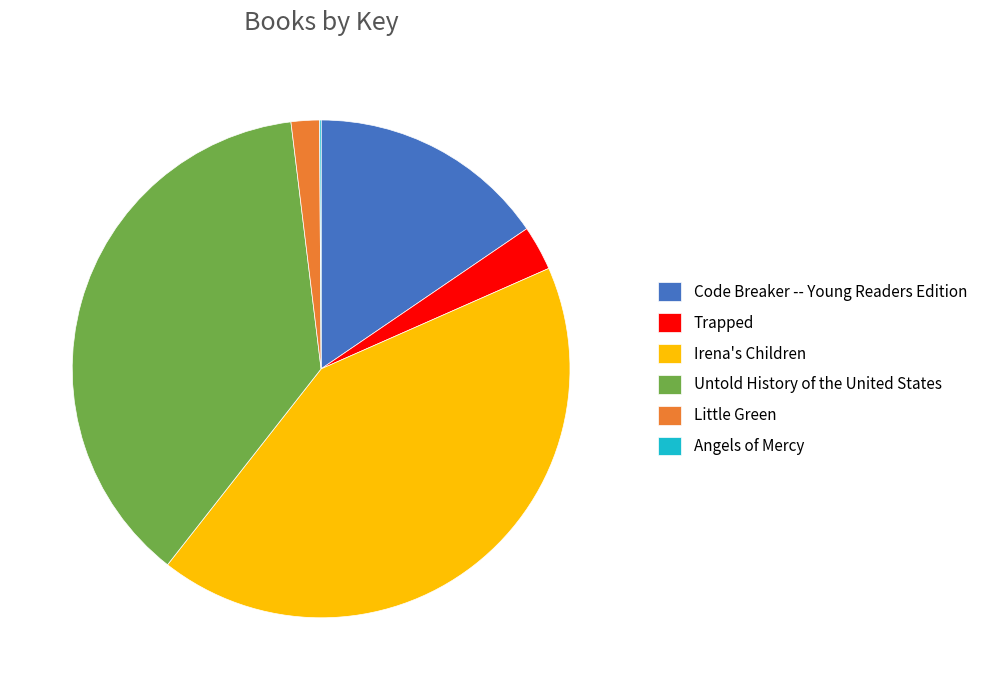

Is there a majority slice in this chart?

No